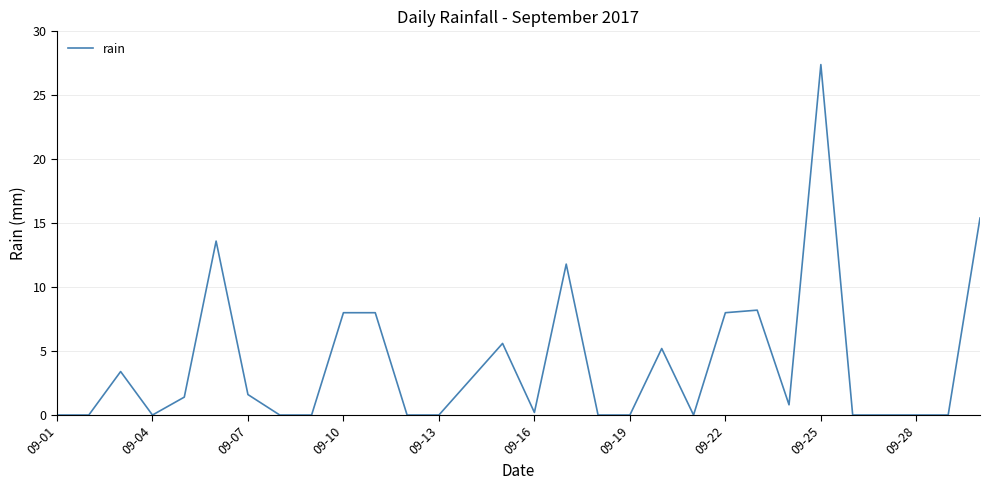

What is the maximum value shown in the chart?

27.4